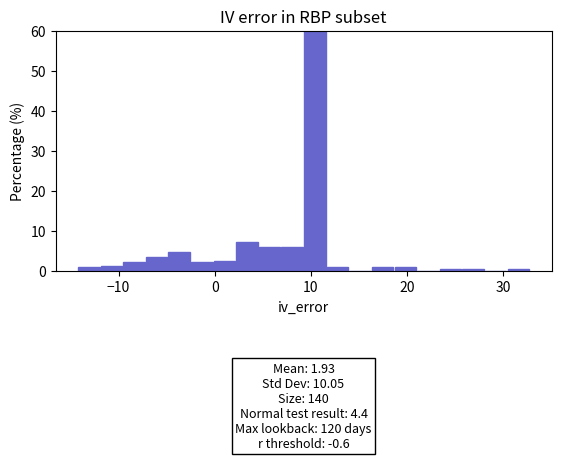

Read against the x-axis, roughly where is the centre of the tallest bar?

10